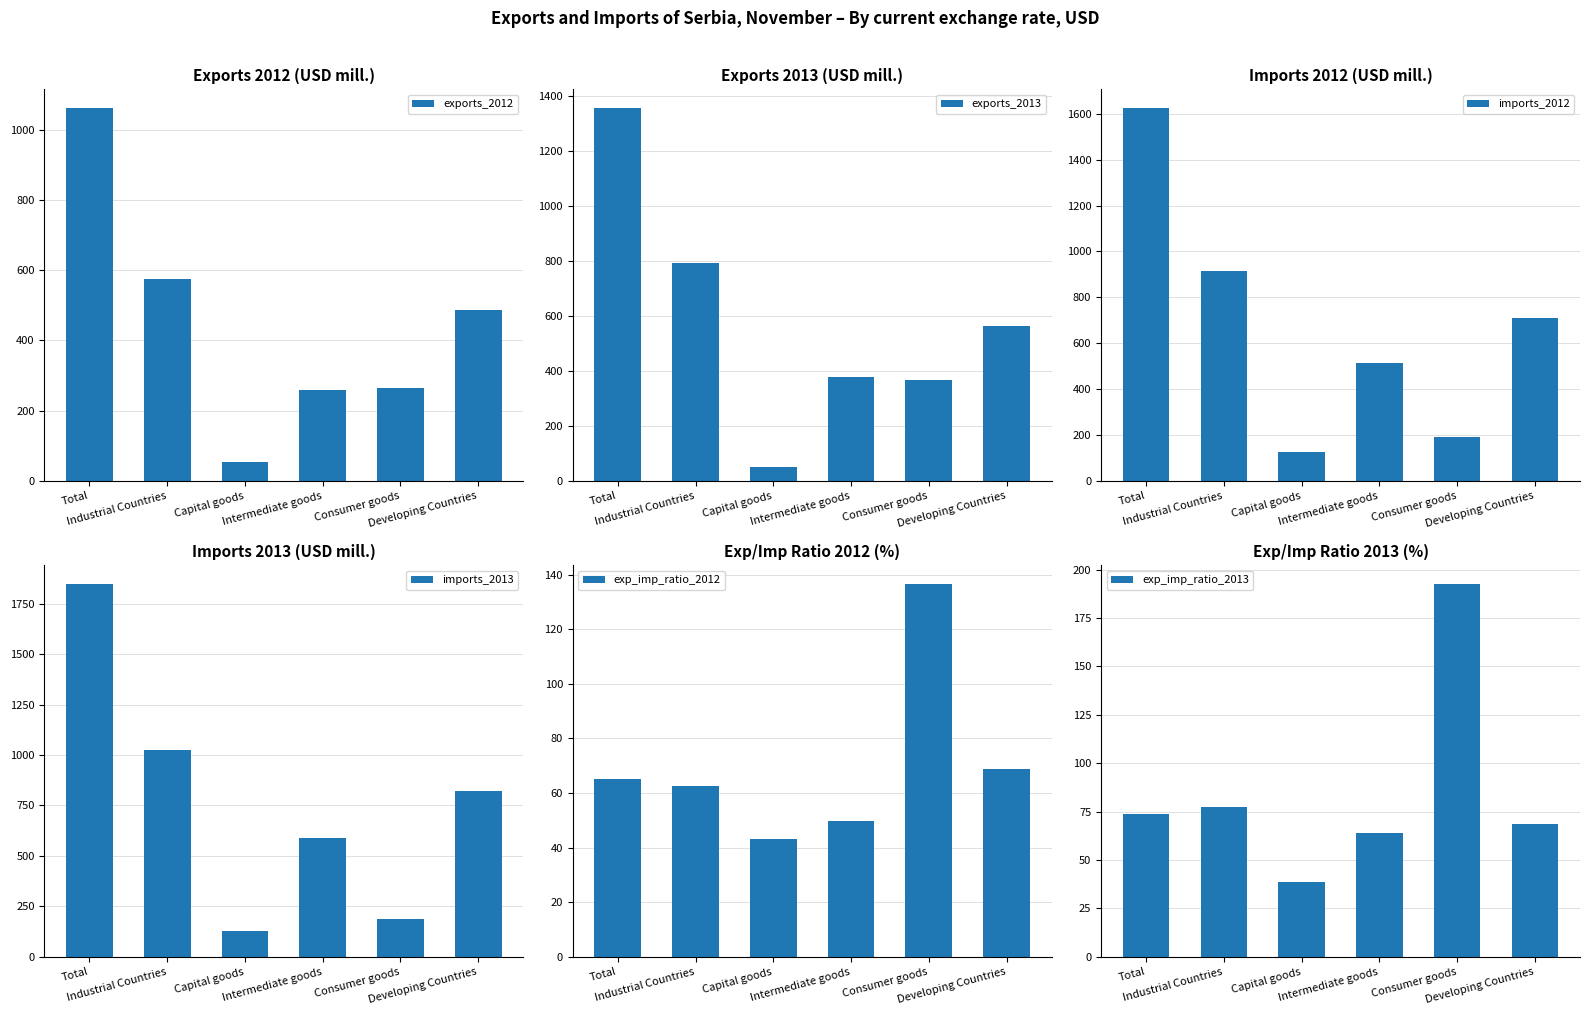

Which series changed the most between Capital goods and Consumer goods?

exports_2013